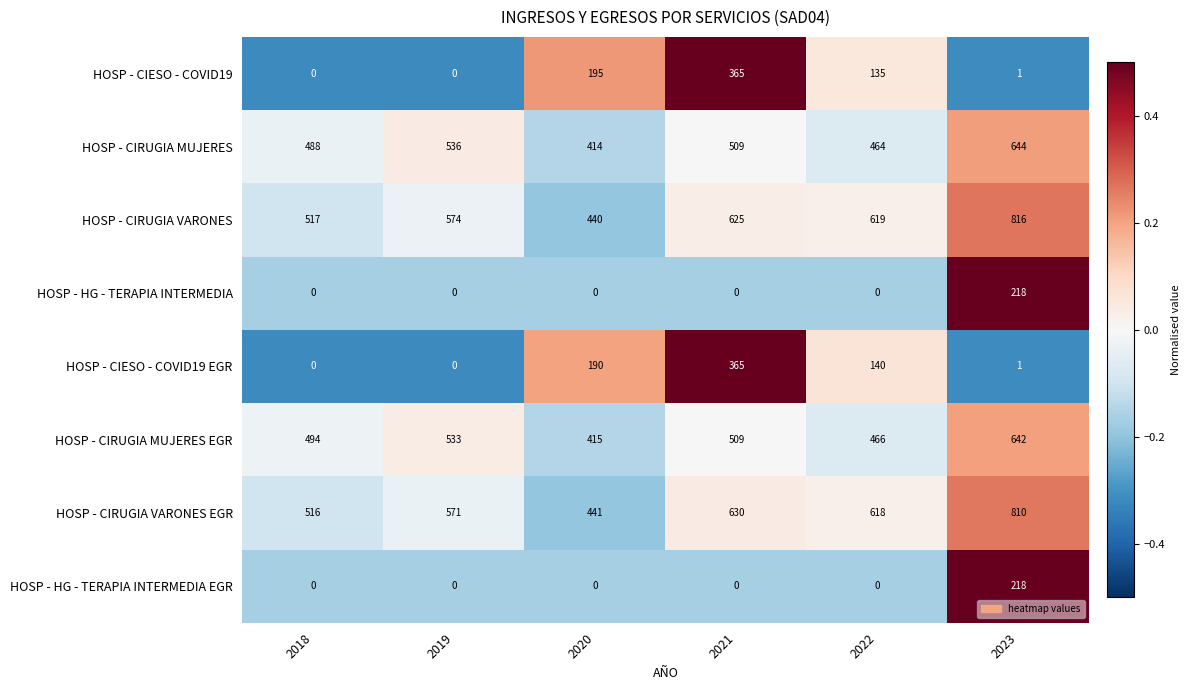

What is the sum of the HOSP - CIESO - COVID19 values at 2019 and 2020?

195